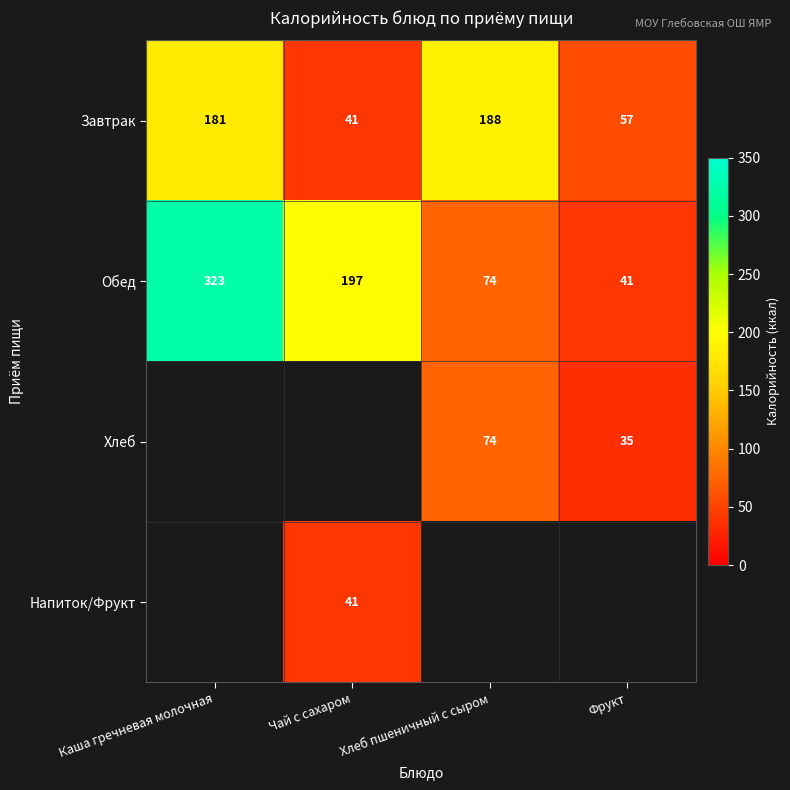

At which category does the chart reach its peak across all series?

Каша гречневая молочная